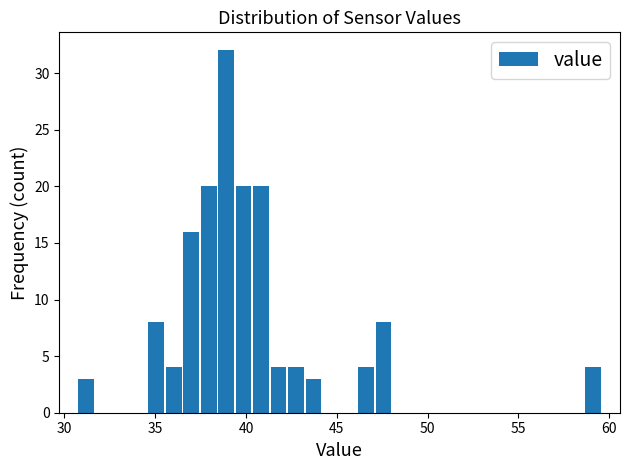

Around what value on the x-axis is the tallest bar? Give the approximate position of its centre, as read against the axis.

39.0